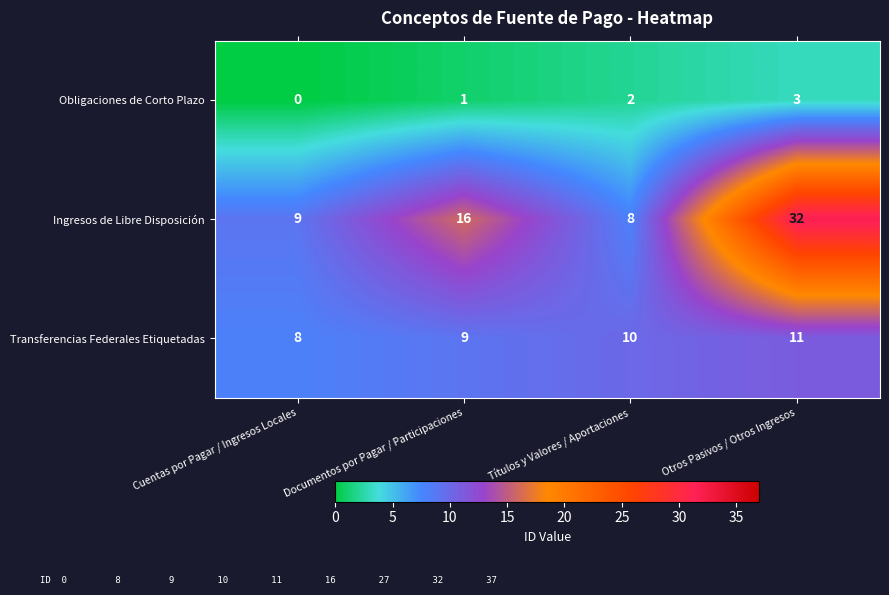

Rank the series by their maximum value, from lowest to highest.

Obligaciones de Corto Plazo, Transferencias Federales Etiquetadas, Ingresos de Libre Disposición